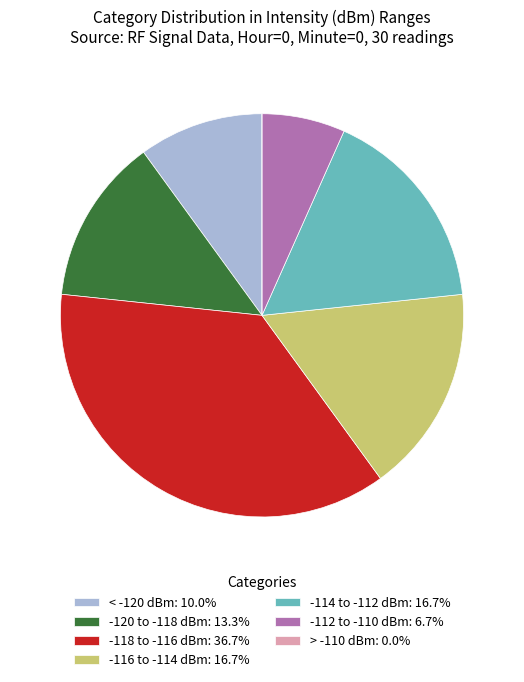

Is the sum of -120 to -118 dBm: 13.3% and -114 to -112 dBm: 16.7% greater than half?

No